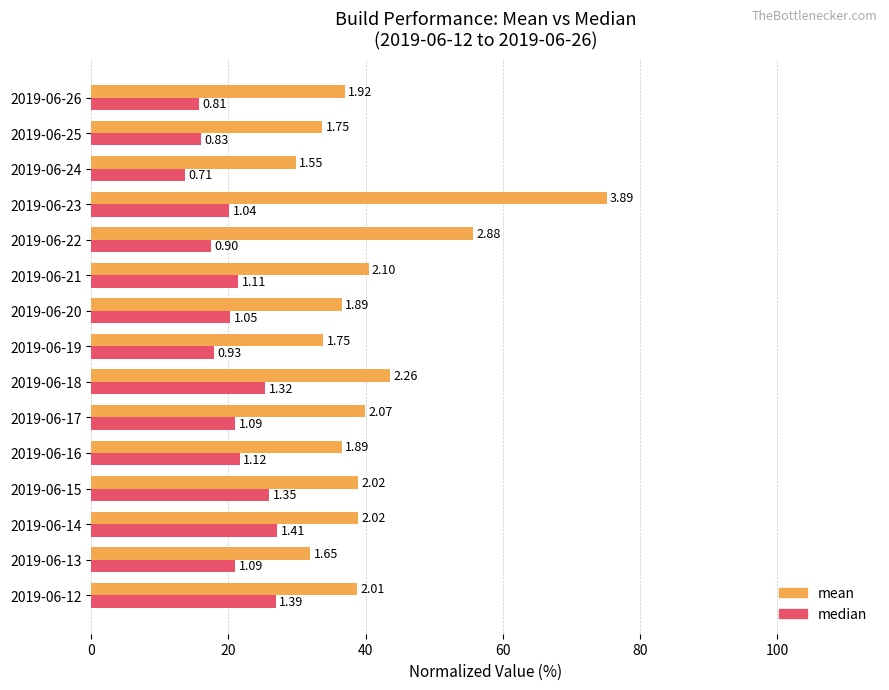

What is the difference between the maximum and minimum values in the median series?

13.4